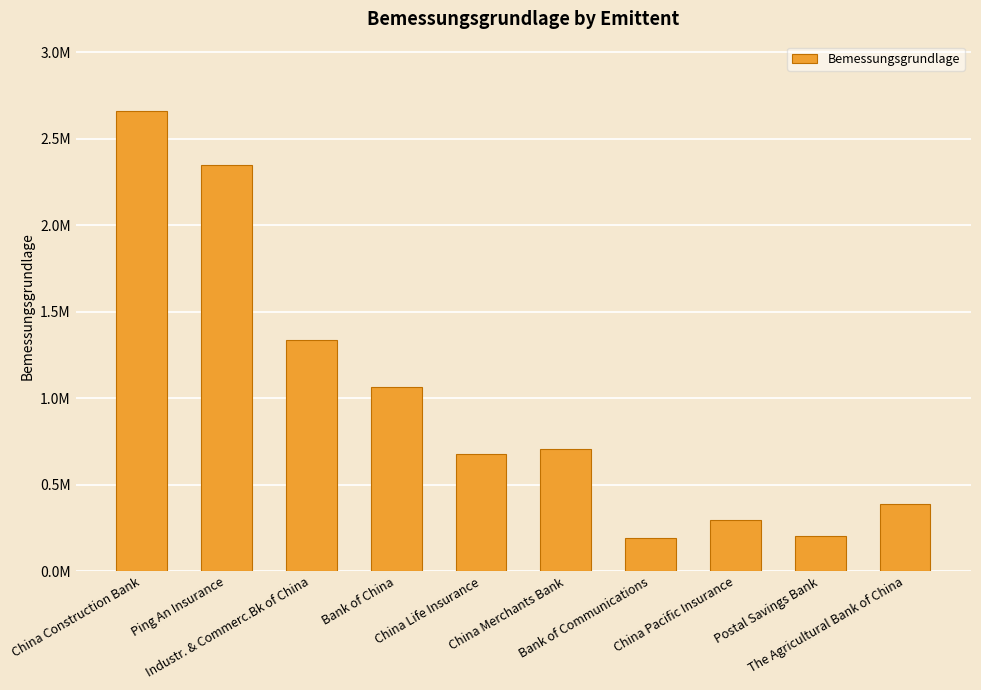

Does the chart contain any negative values?

No